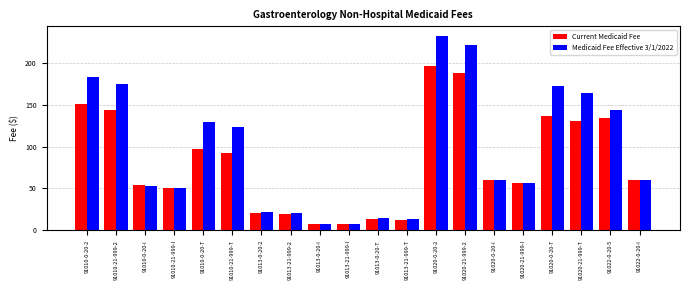

What is the value of the Current Medicaid Fee bar at the 3rd from the left?

53.6